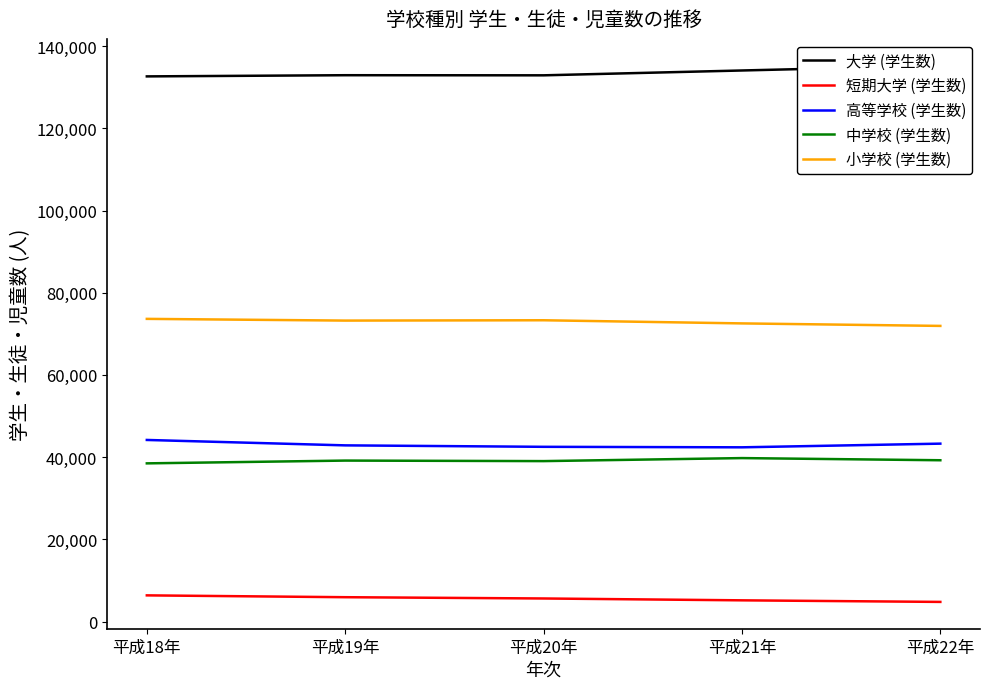

True or false: 中学校 (学生数) and 大学 (学生数) cross at least once.

False